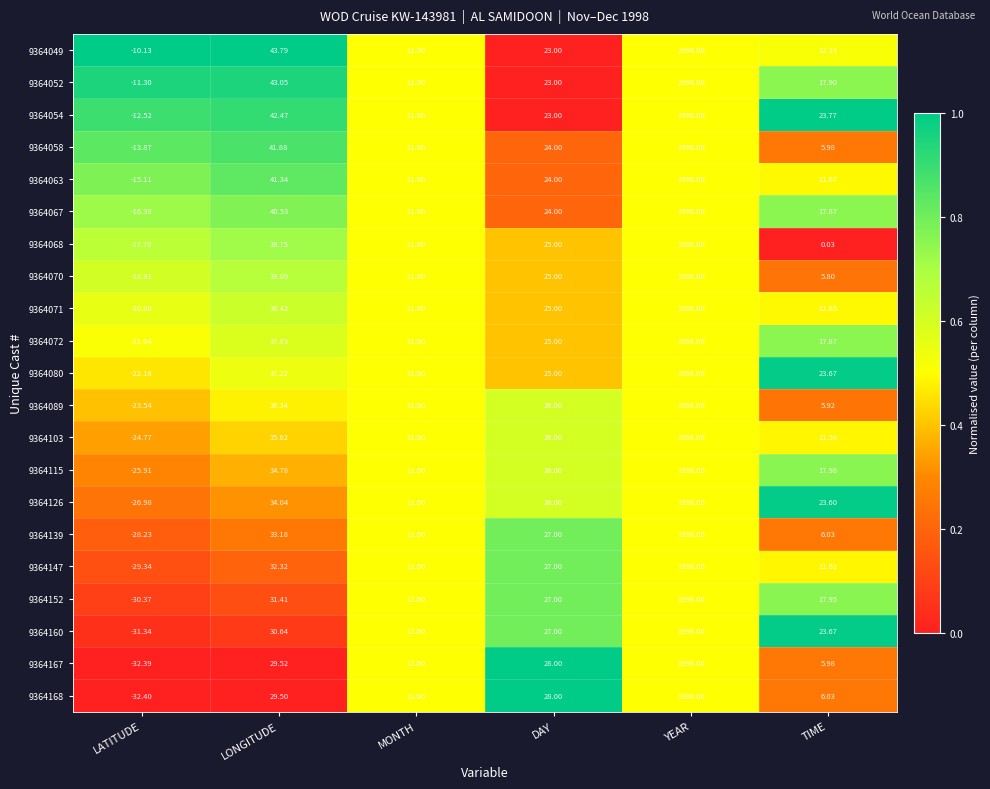

At which category is the sum across all series the highest?

YEAR